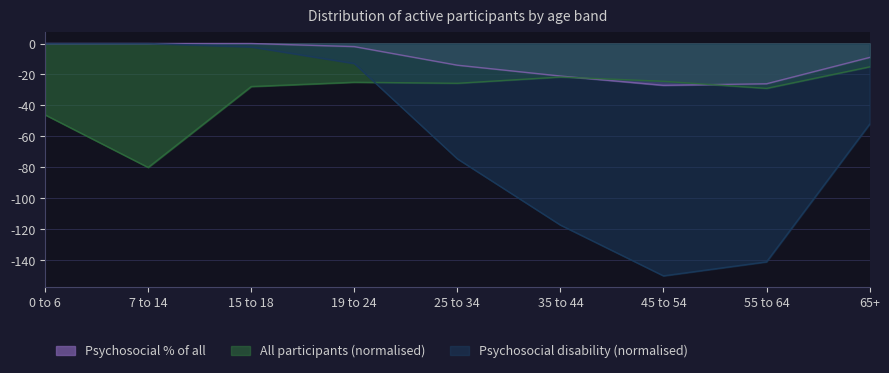

How many values in Psychosocial disability are below zero?

7